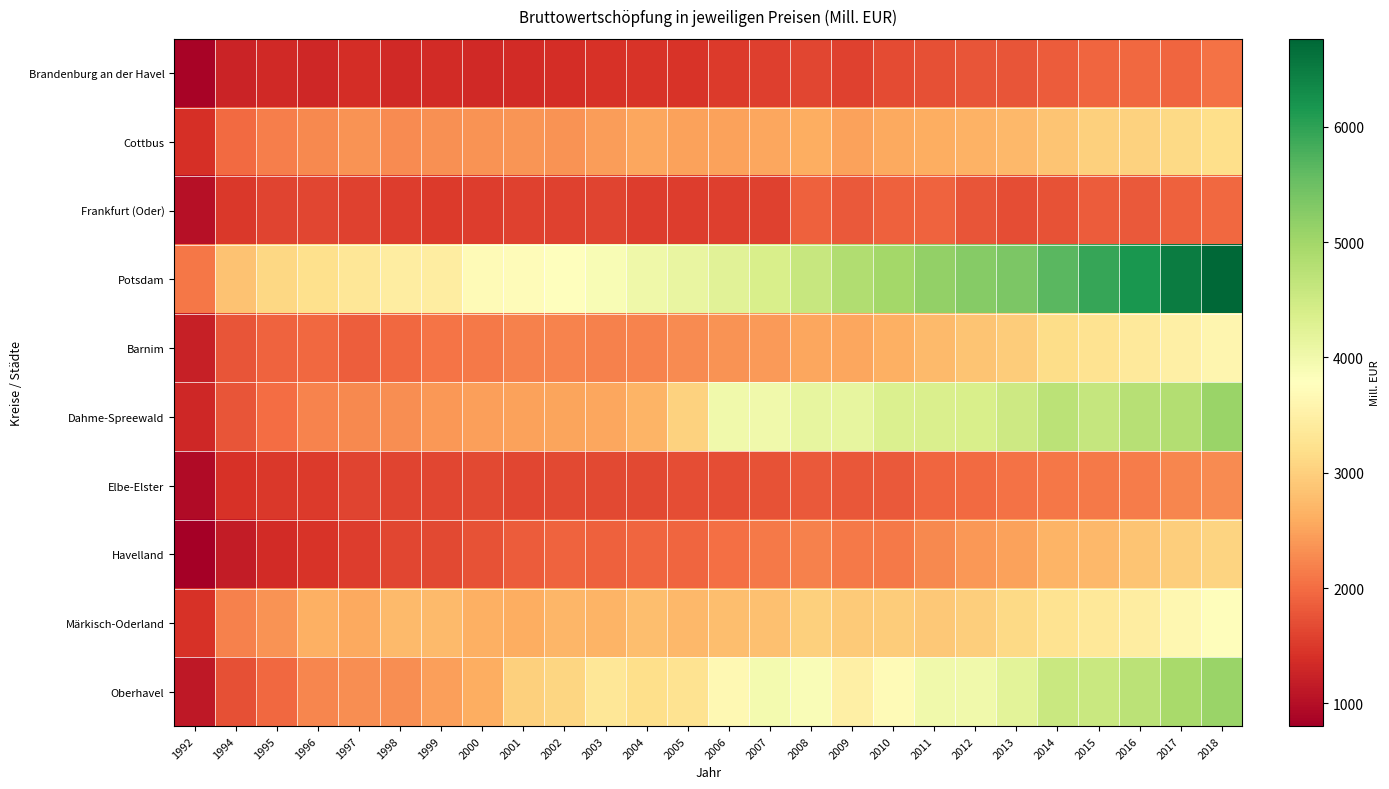

How many distinct data groups are displayed?

10